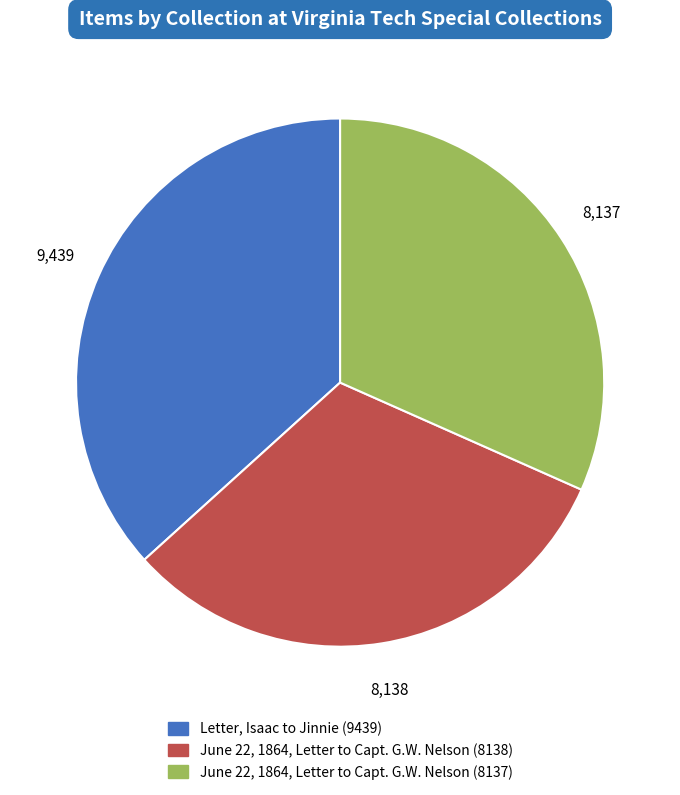

Does June 22, 1864, Letter to Capt. G.W. Nelson (8137) account for over 50% of the chart?

No